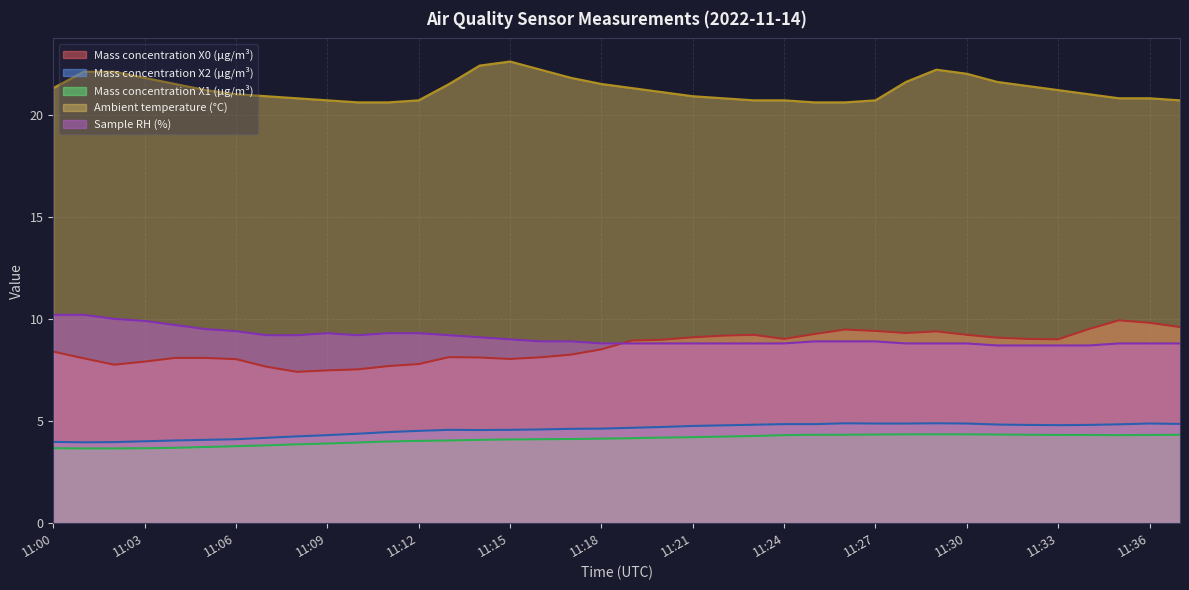

What is the total value across all series at 11:14?

48.2